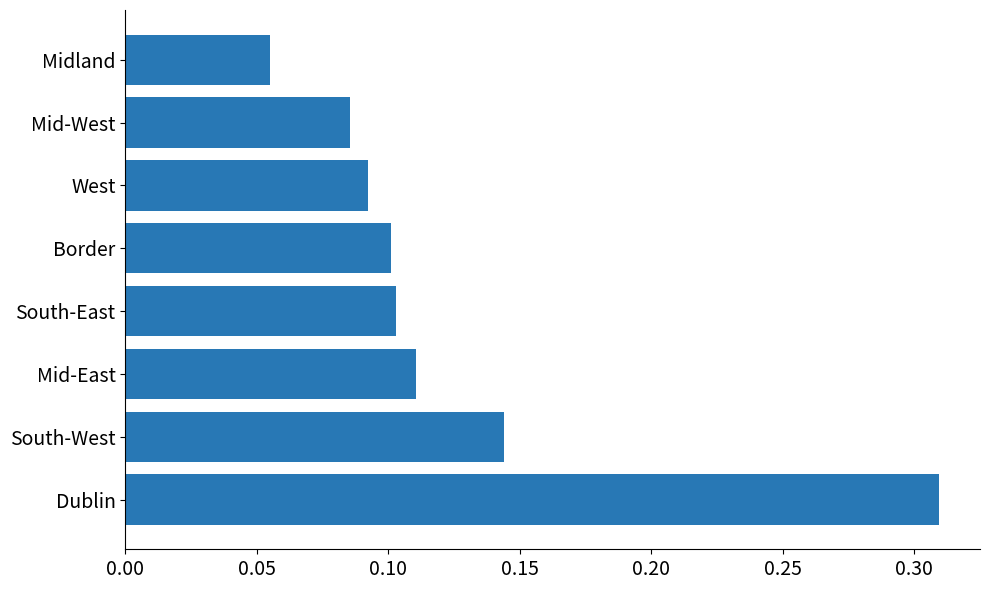

What is the sum of all values?

1.0